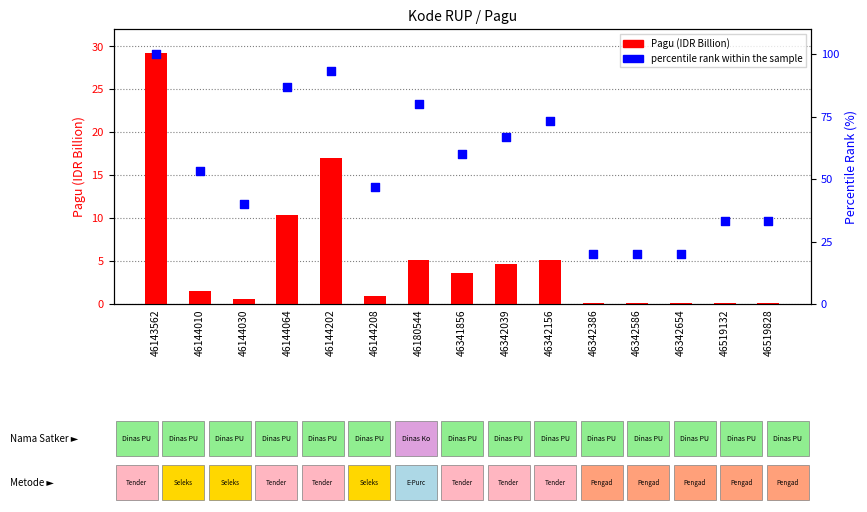

What is the total value across all series at 46180544?

85.1